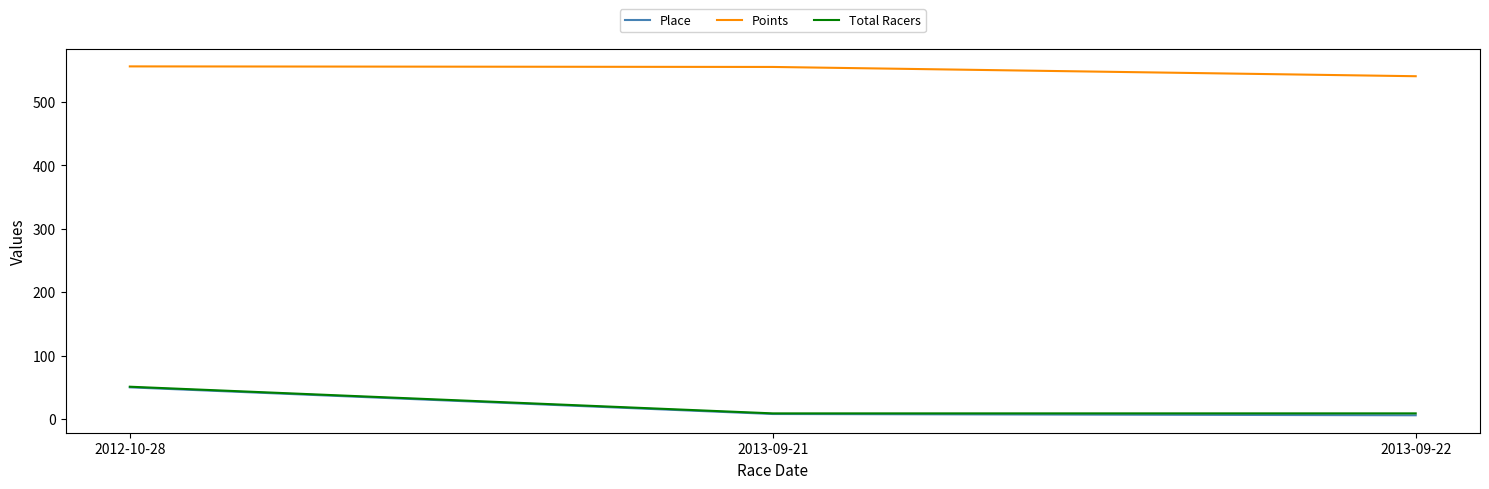

Is it true that Points equals 935.8 at 2013-09-21?

False